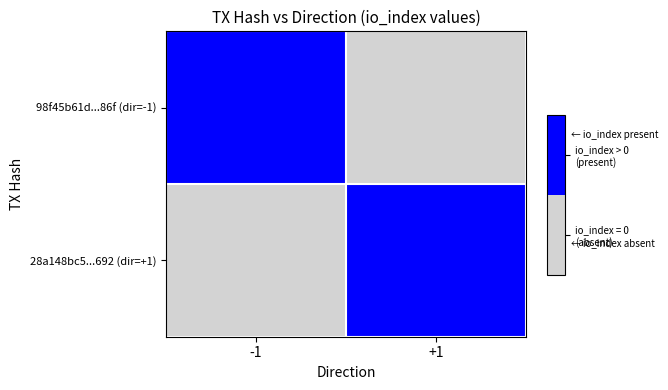

At which category is the sum across all series the highest?

-1